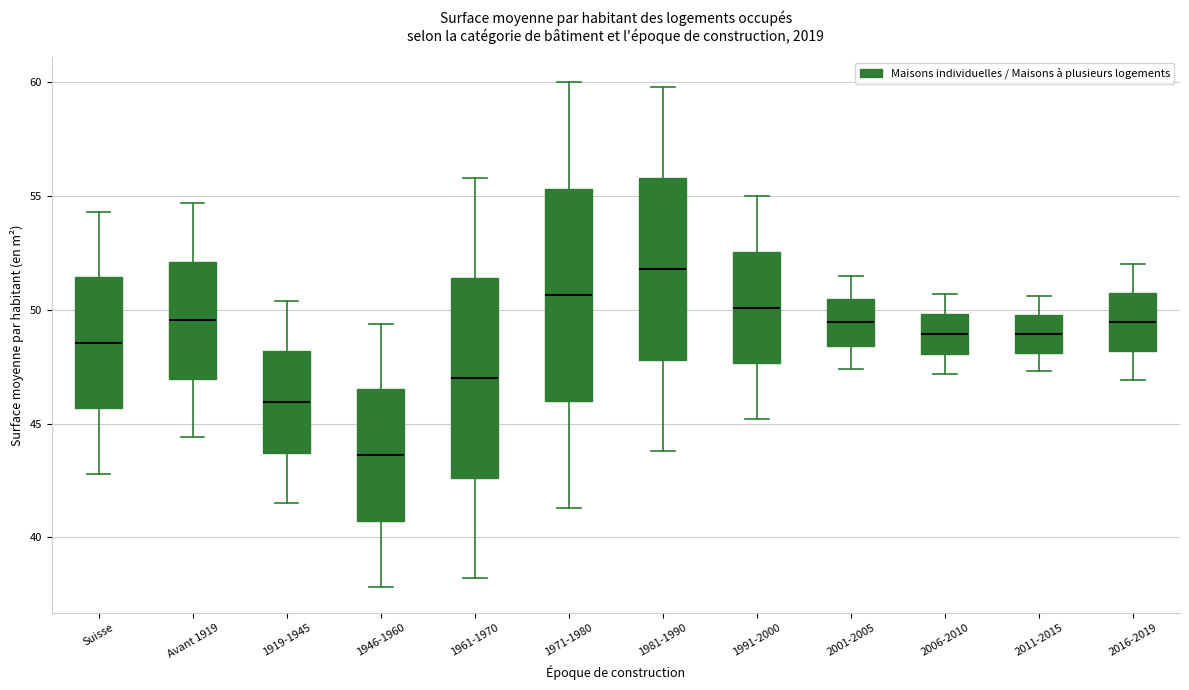

Which box is the tallest, from its lower edge to its upper edge?

1971-1980